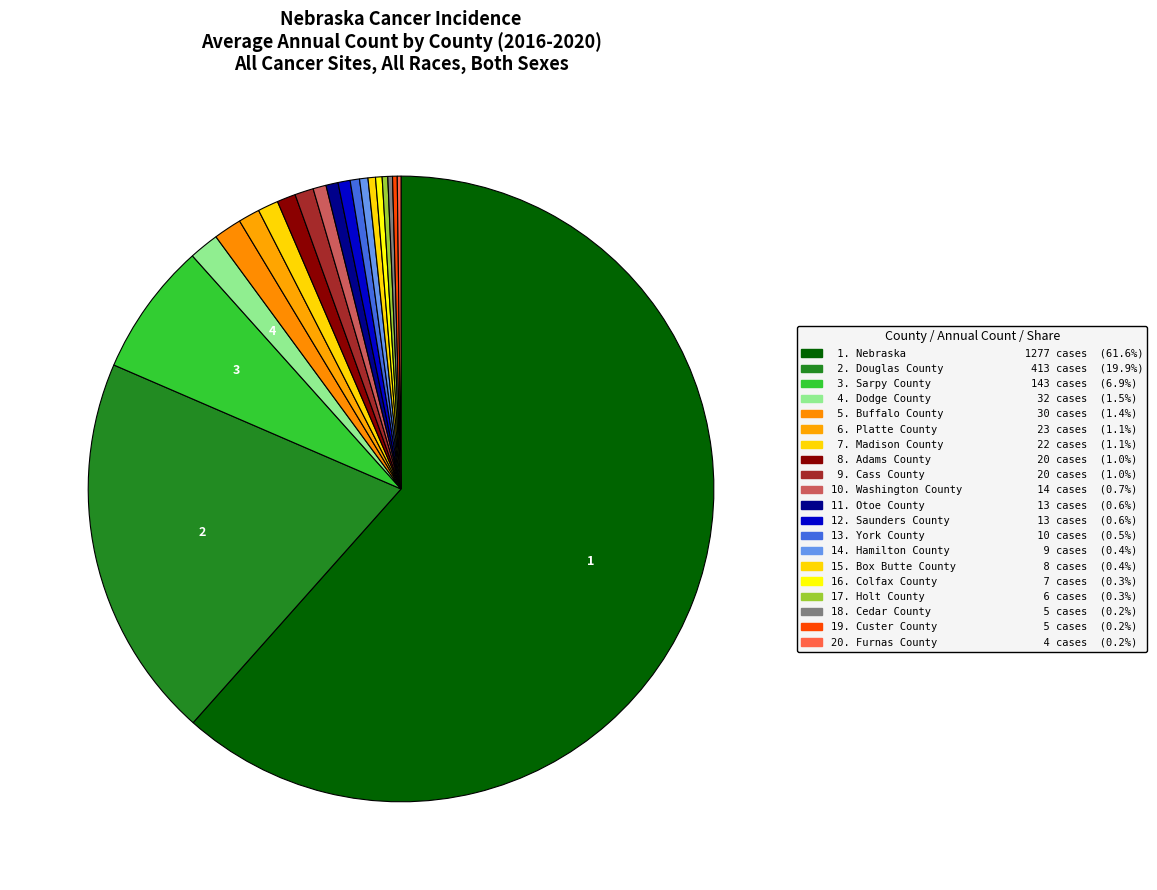

To the nearest percent, what is the average slice percentage?

5%